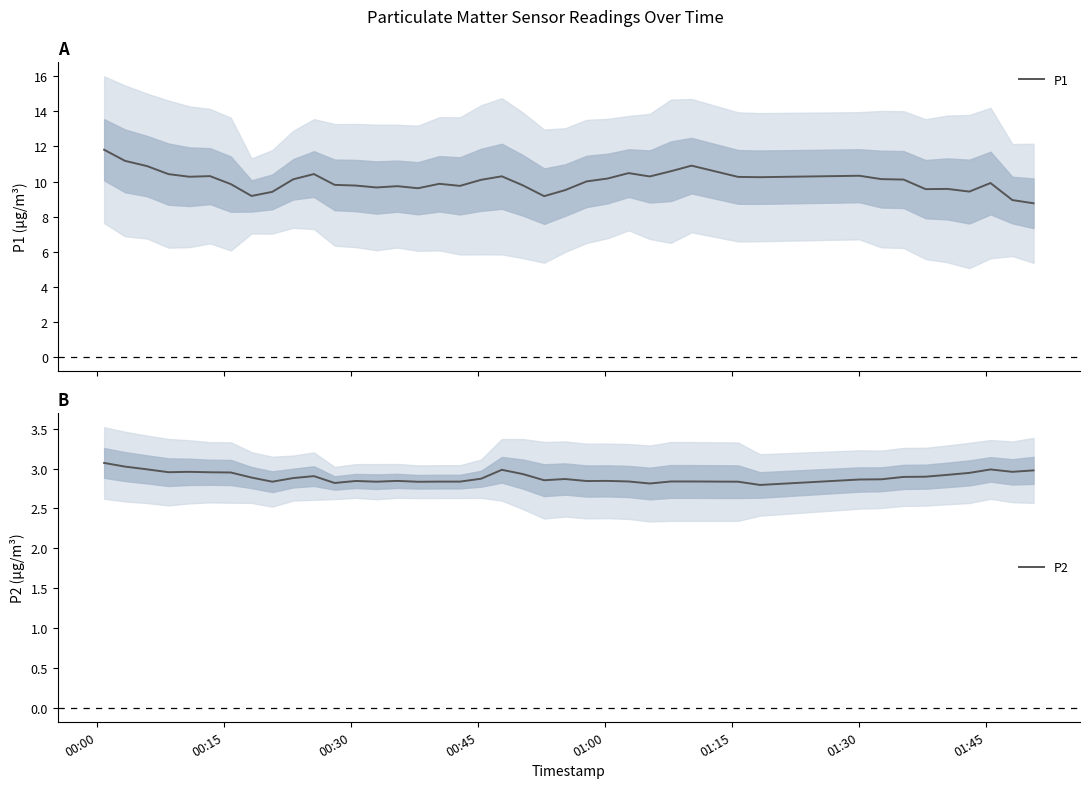

What is the lowest value of the P1 series?

8.8